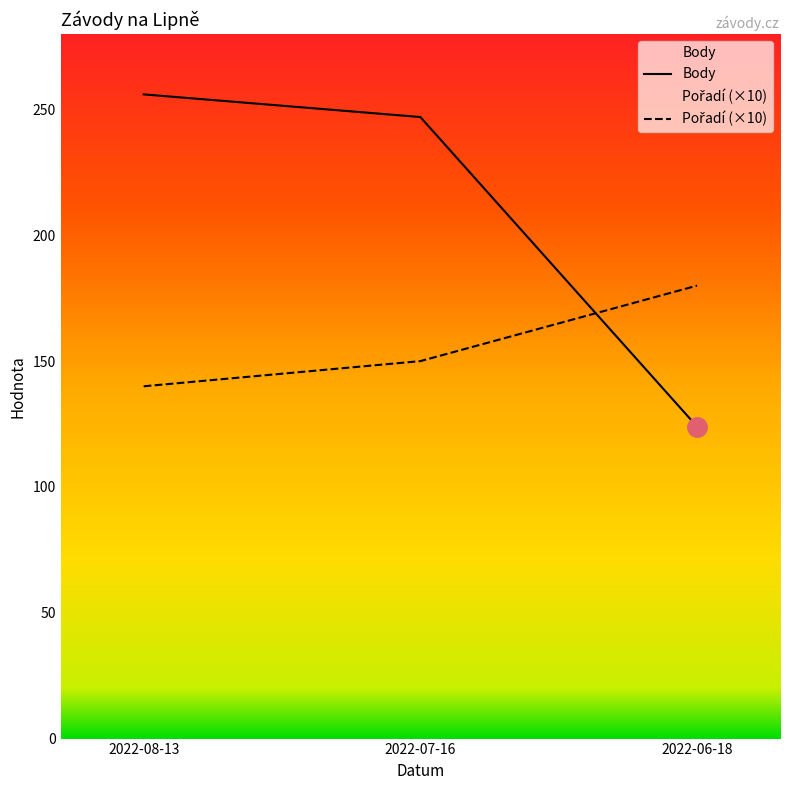

What is the highest value of the Body series?

256